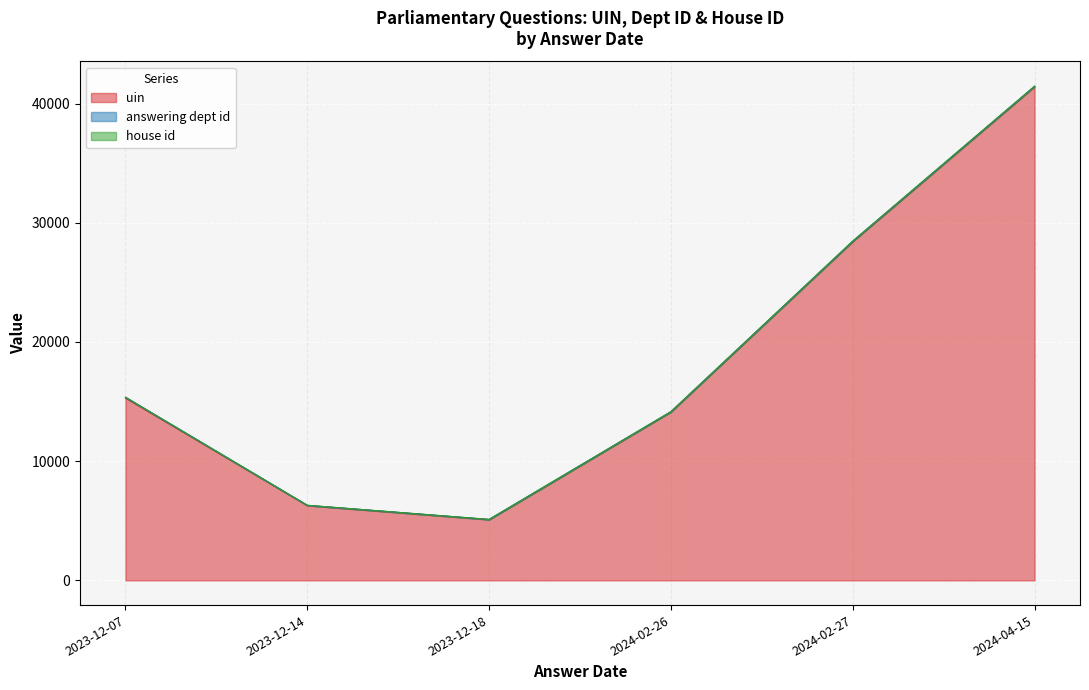

What is the spread (max minus min) of values at 2023-12-07?

5102